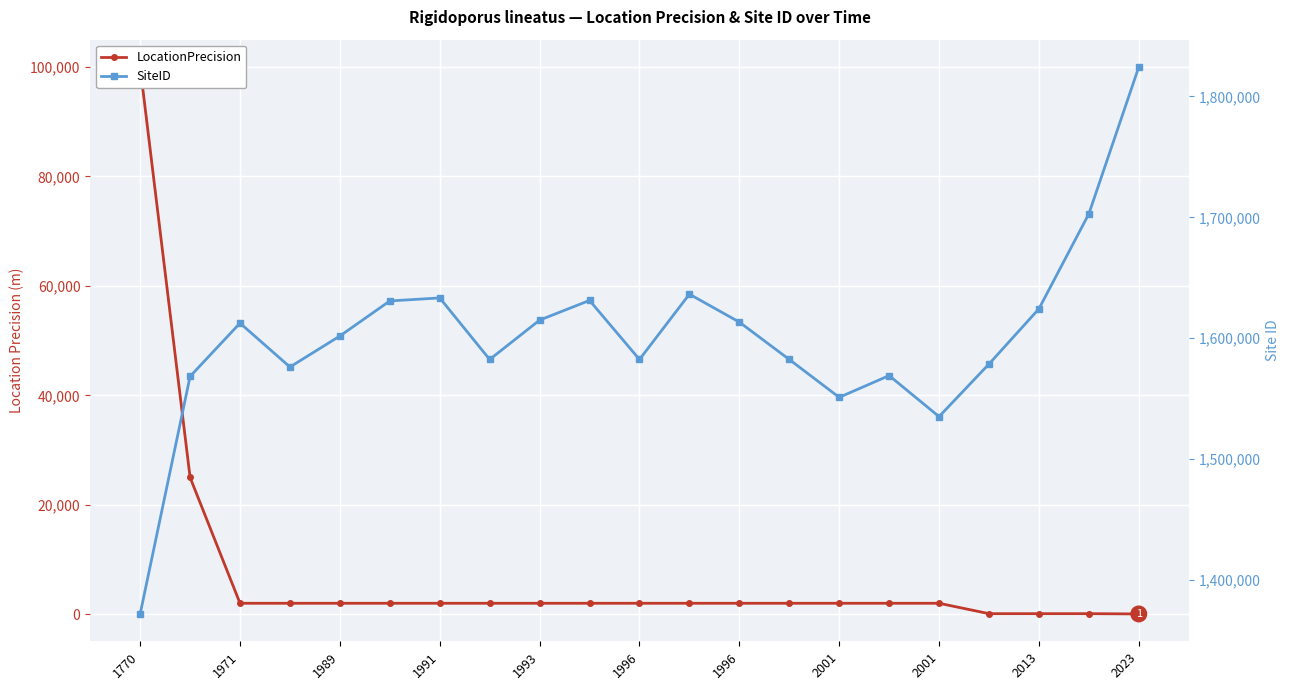

The value of LocationPrecision at 2001 is 2000. True or false?

True